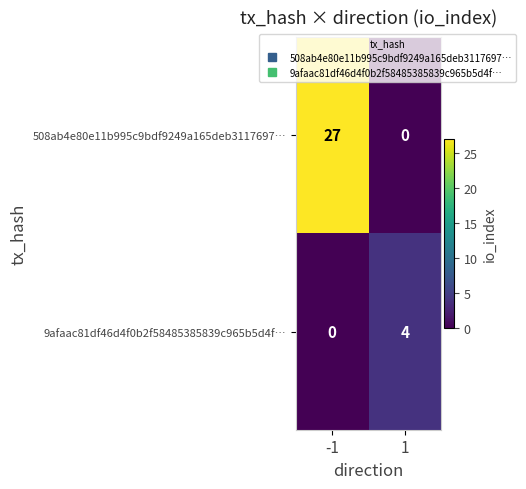

Reading right to left, list all the values displayed in this chart.

508ab4e80e11b995c9bdf9249a165deb3117697…: 1=0	-1=27
9afaac81df46d4f0b2f58485385839c965b5d4f…: 1=4	-1=0